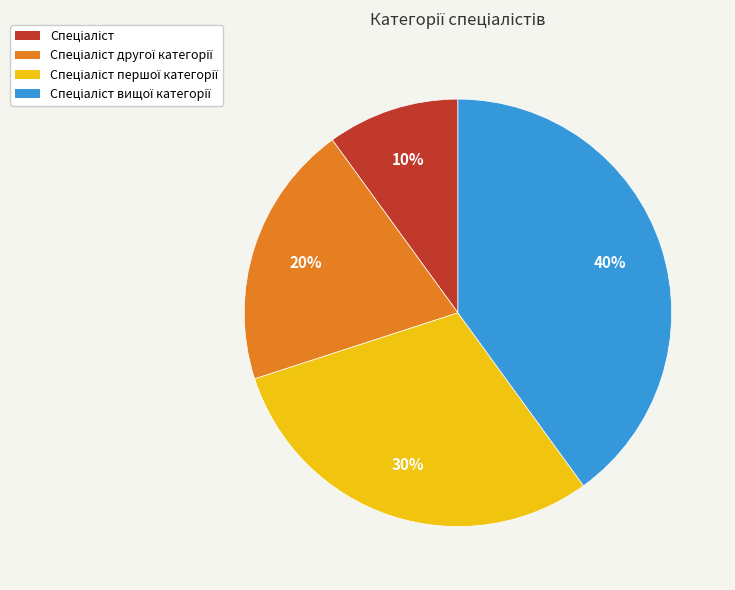

To the nearest percent, what is the average slice percentage?

25%